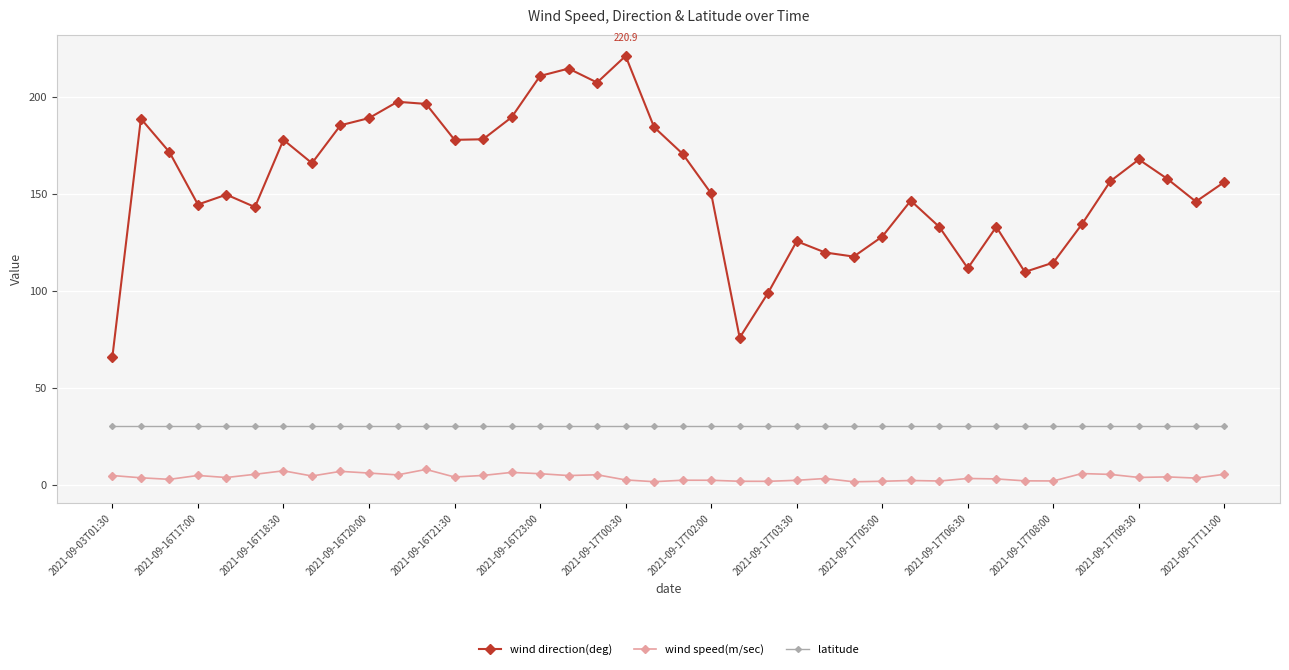

How many data points does each series have?

40